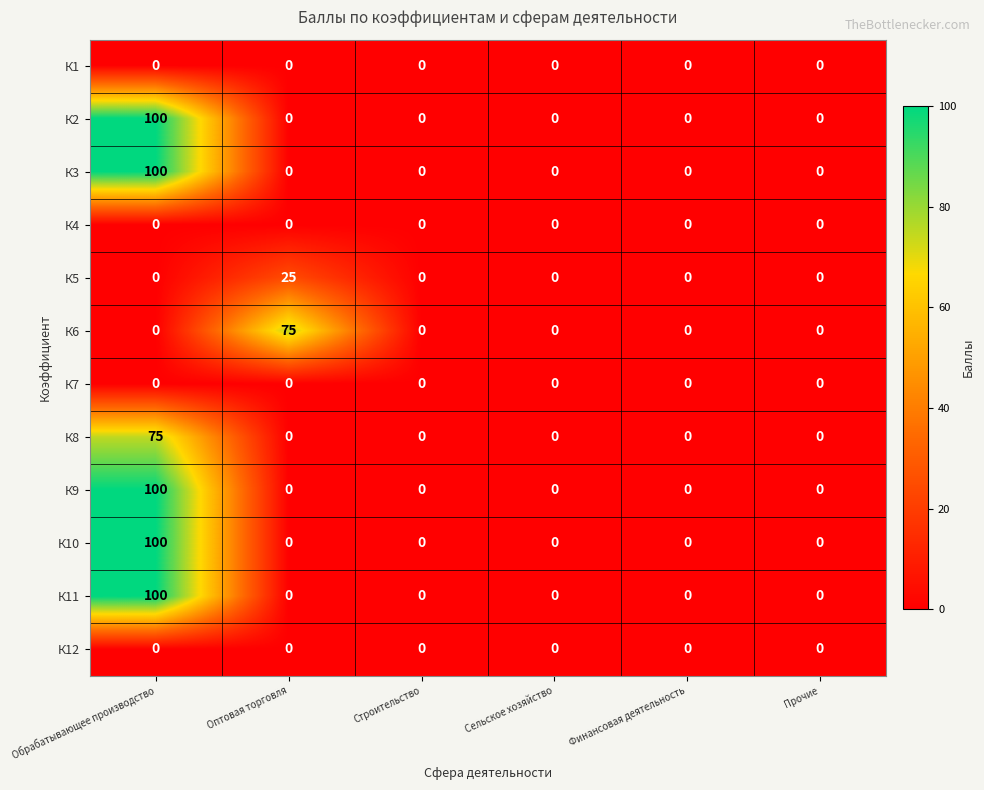

What is the spread (max minus min) of values at Обрабатывающее производство?

100